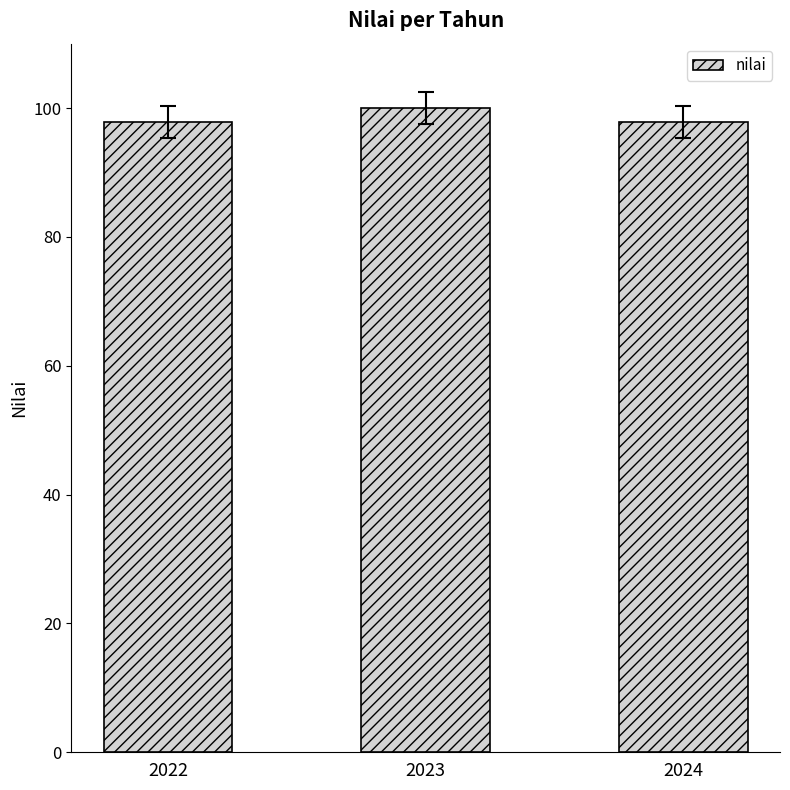

The chart shows a value of 100.0 at 2023. True or false?

True